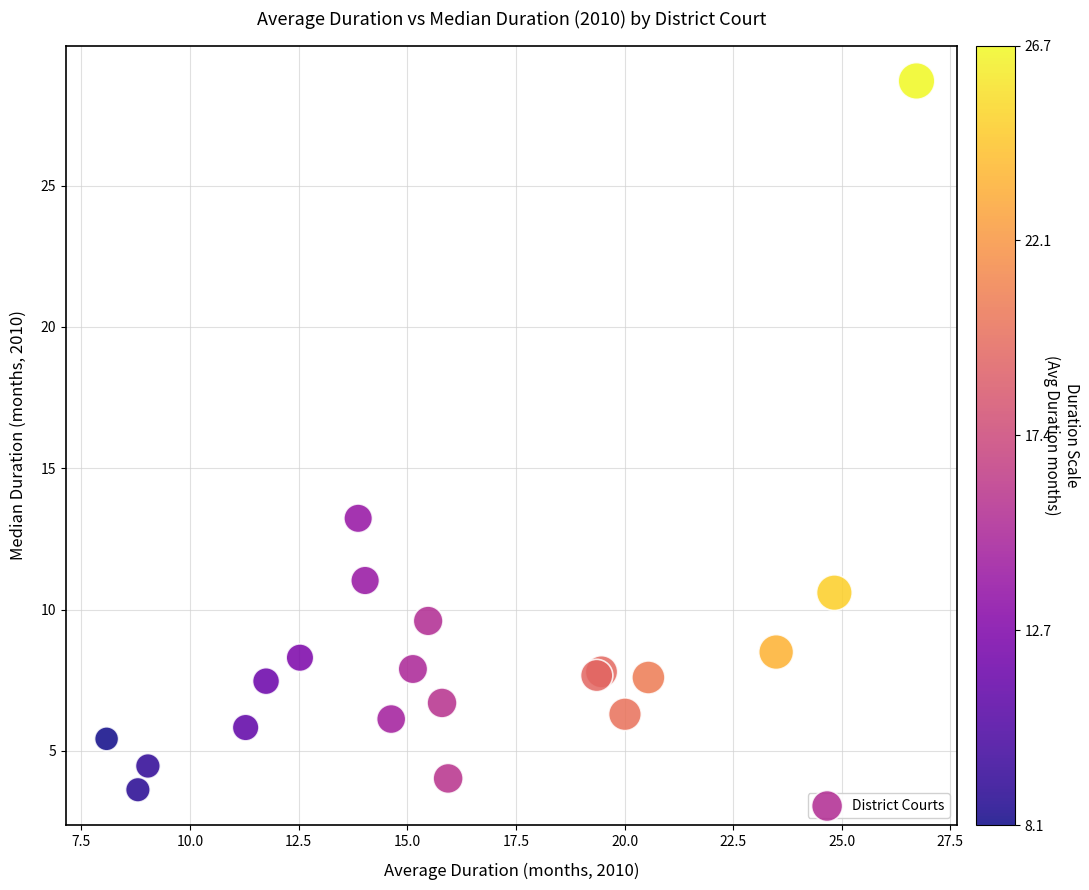

What Y value in the scatter plot is closest to 16?

13.2